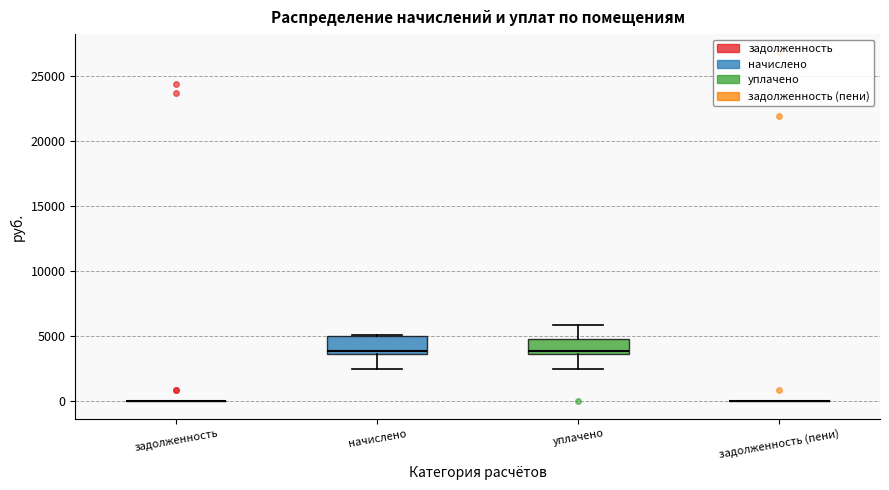

Reading left to right, read every box against the y-axis: the position of its median line, the range the box covers, and the ends of its whiskers. The values are not printed on the chart, so give them approximately, as read against the axis.

задолженность: box collapsed to a line at 0, whiskers 0 to 0
начислено: median 4000, box 3500 to 5000, whiskers 2500 to 5000
уплачено: median 4000, box 3500 to 5000, whiskers 2500 to 6000
задолженность (пени): box collapsed to a line at 0, whiskers 0 to 0